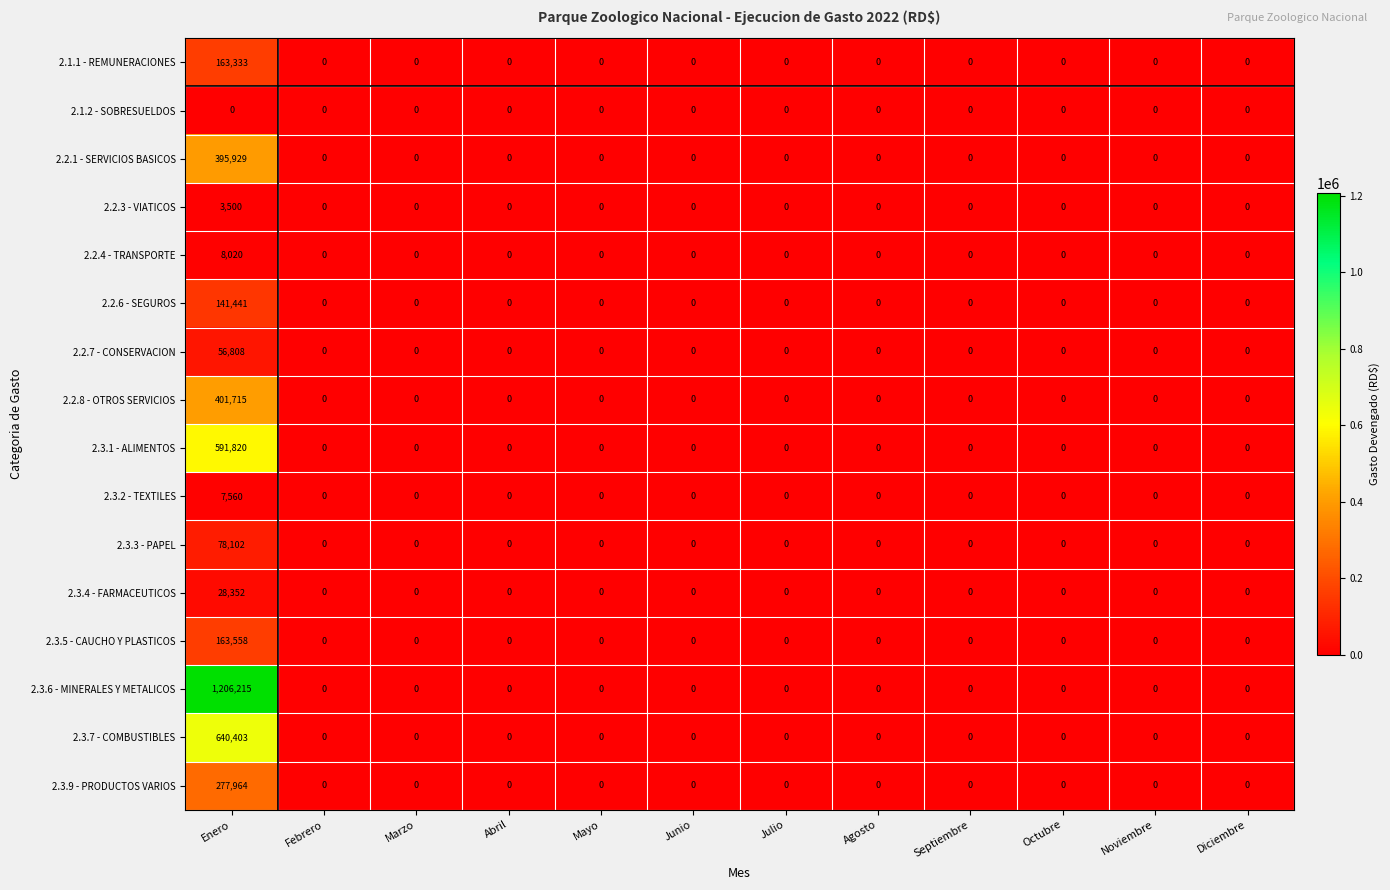

True or false: 2.3.5 - CAUCHO Y PLASTICOS has a value of -98282 at Febrero.

False